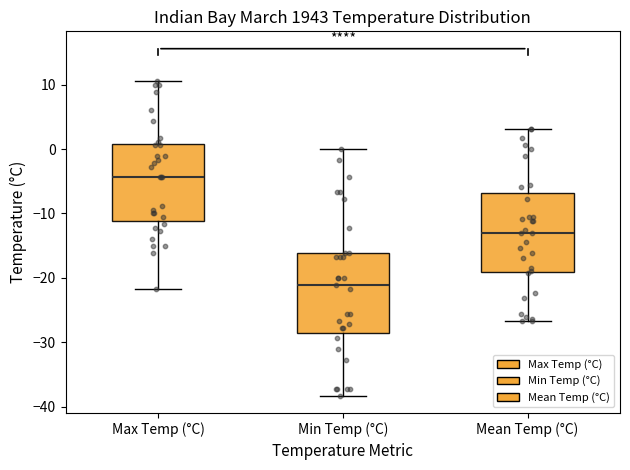

Where is the upper edge of the box for Max Temp (°C) on the y-axis? The values are not printed on the chart, so give them approximately, as read against the axis.

1